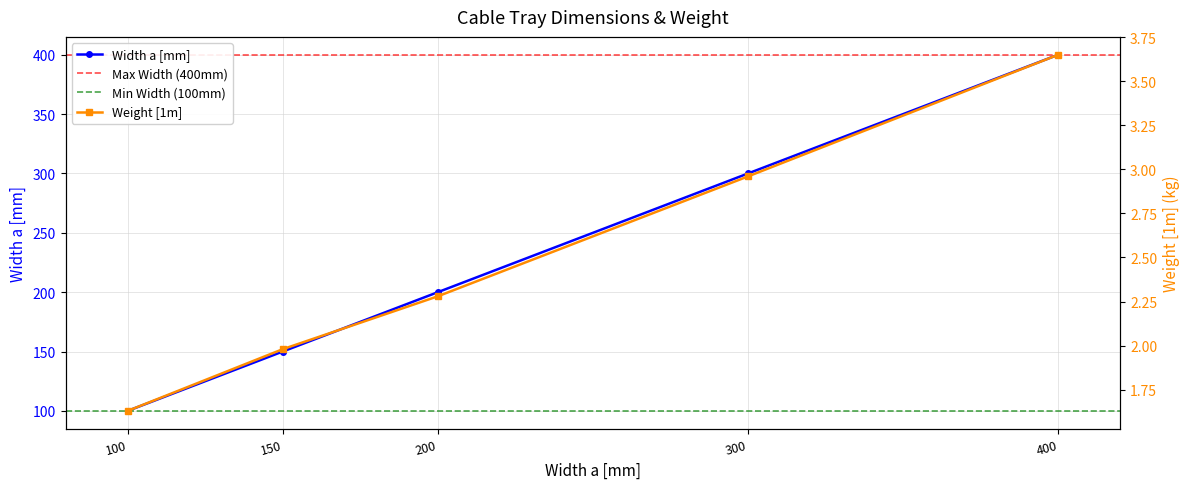

Which category has the highest value in the Width a [mm] series?

400